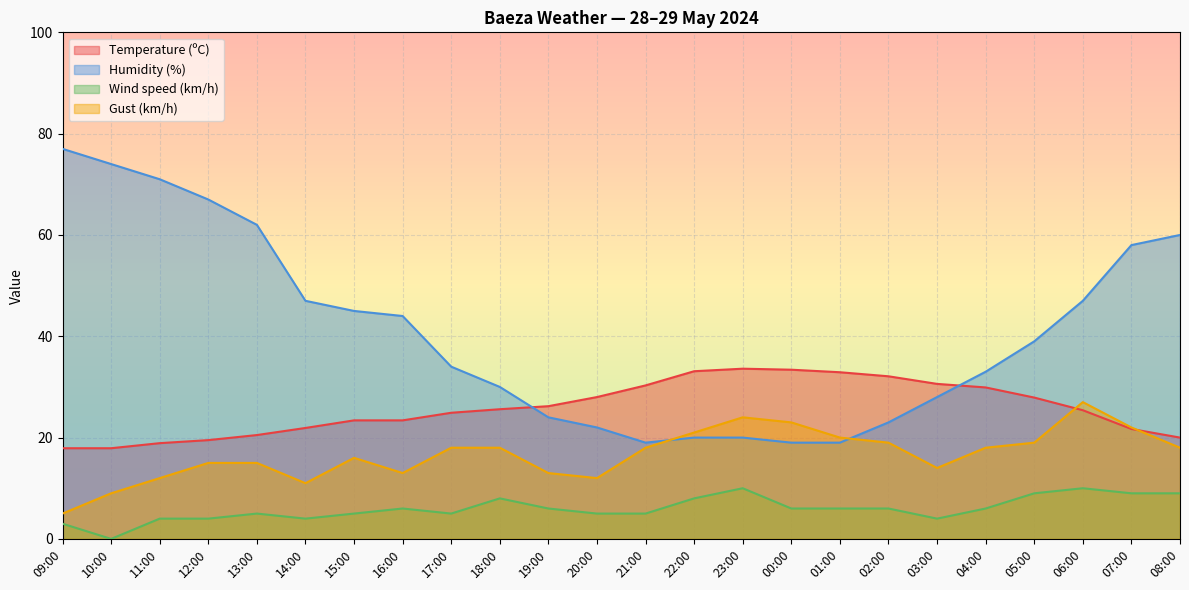

Is the value of Wind speed (km/h) at 23:00 greater than the value of Temperature (ºC) at 09:00?

No